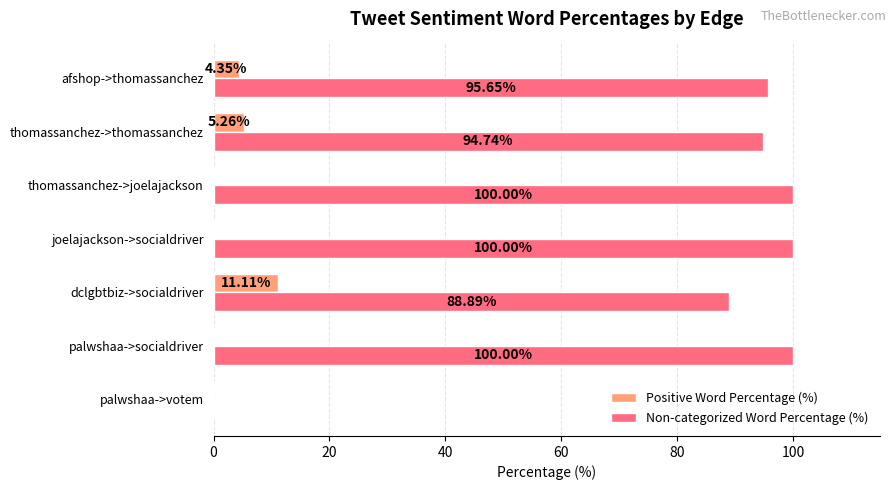

What is the sum of all Positive Word Percentage (%) values?

20.7